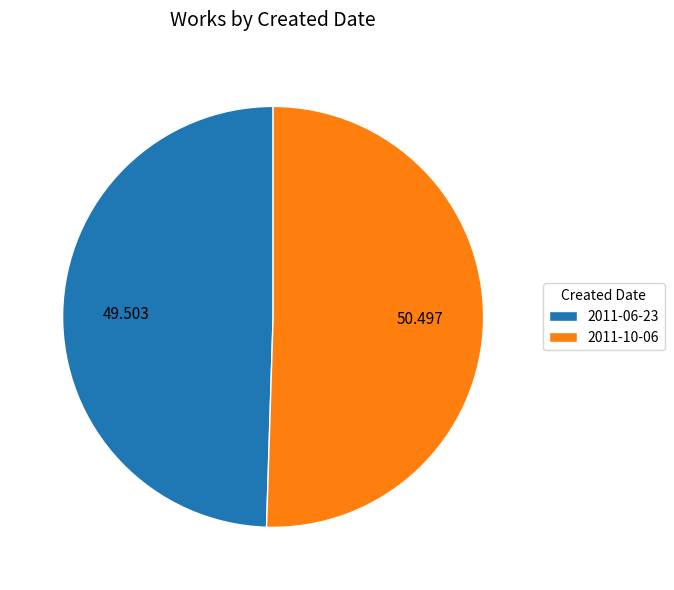

Rank the categories by value from lowest to highest.

2011-06-23, 2011-10-06